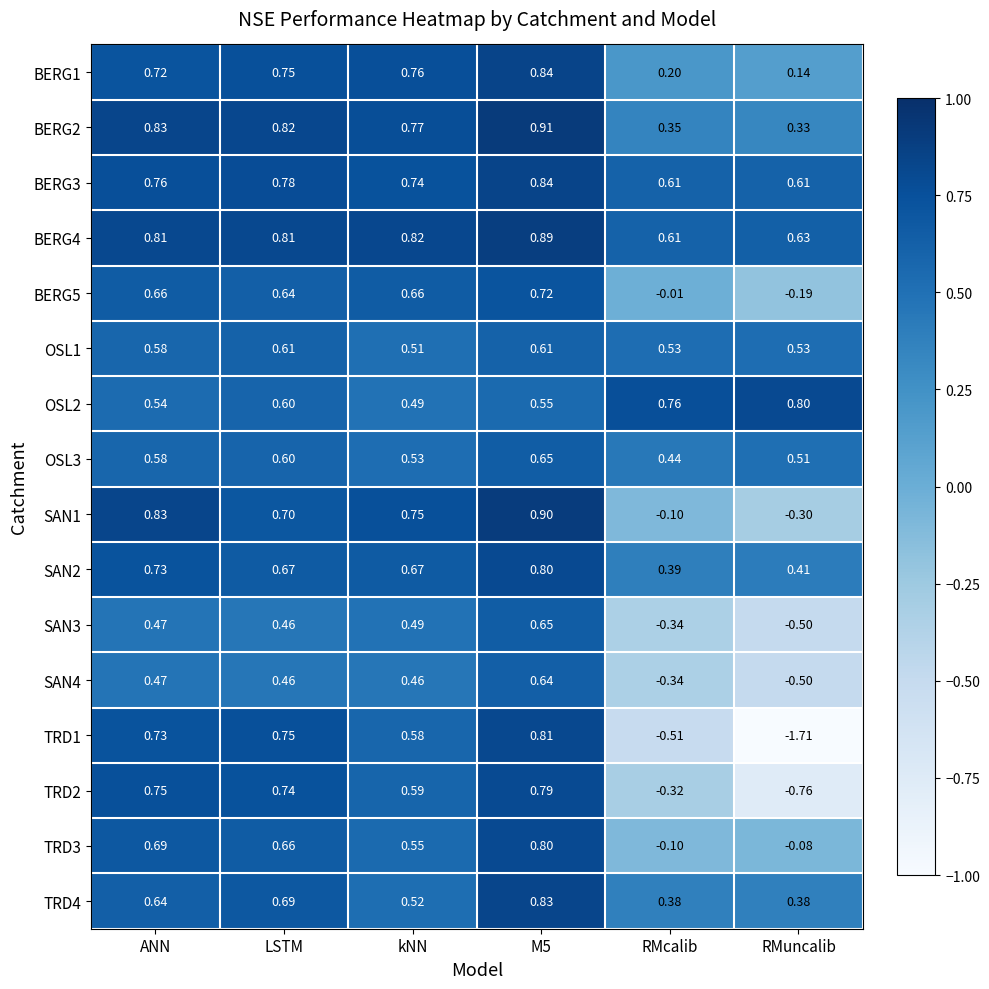

Where is BERG1 nearest to the value 0?

RMuncalib